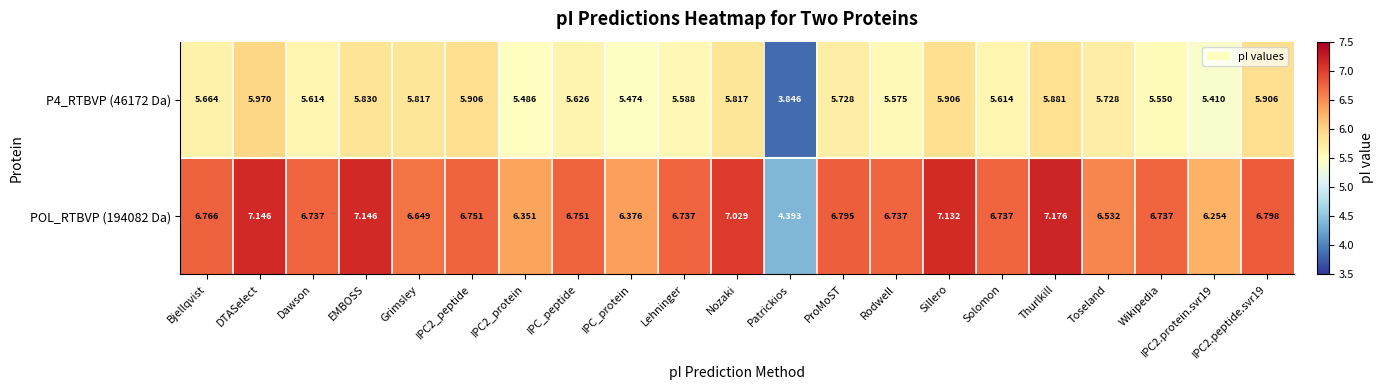

At which category is the sum across all series the highest?

DTASelect